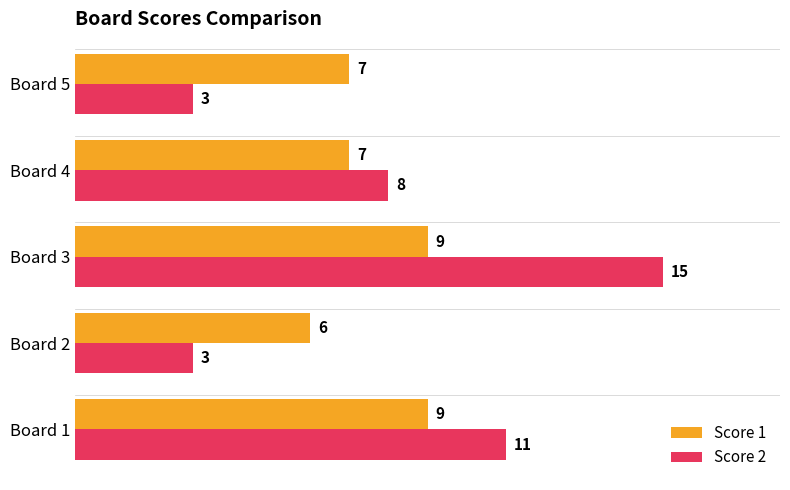

What is the average value of the Score 2 series?

8